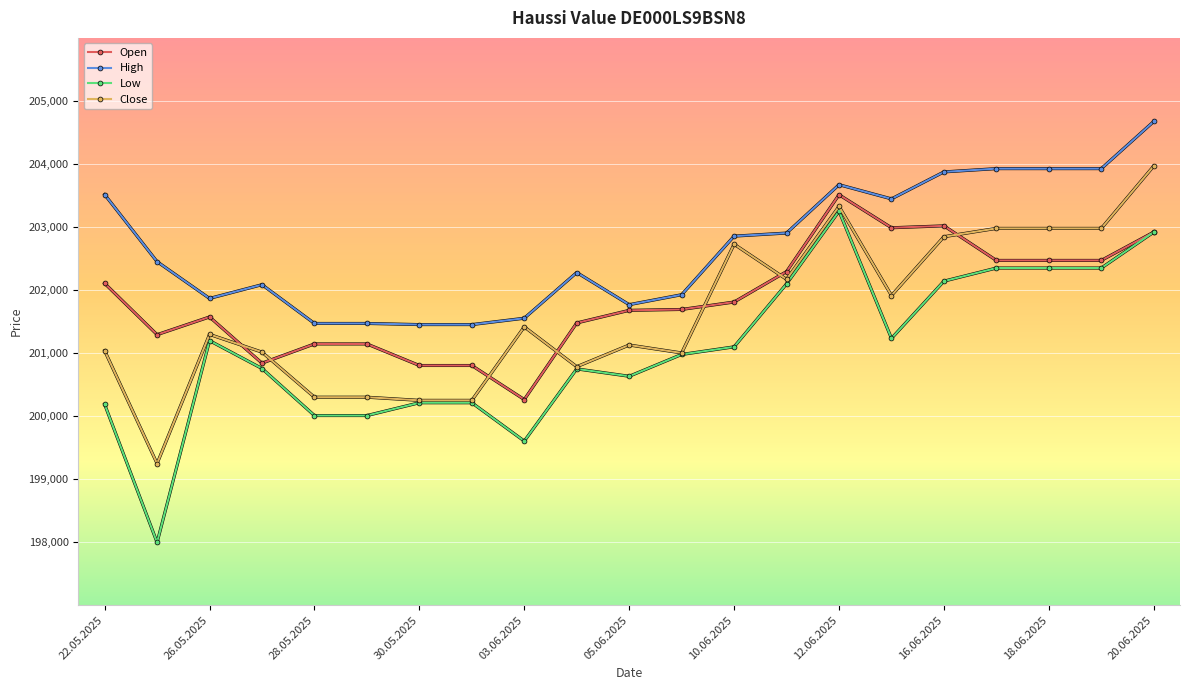

Which series has the widest spread of values?

Low